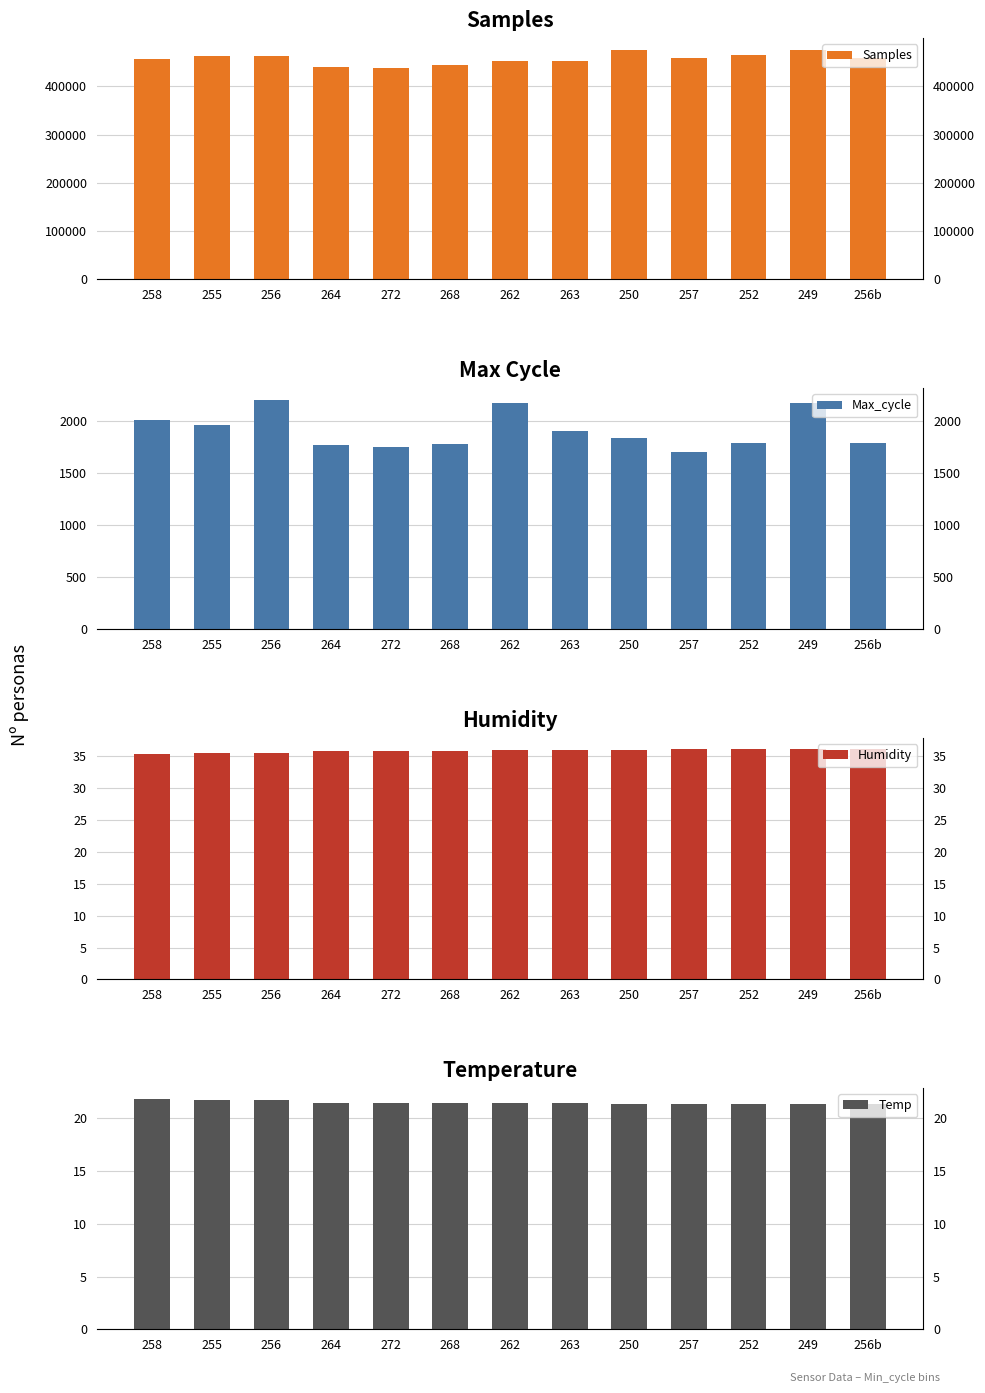

Where is Samples nearest to the value 456654?

258